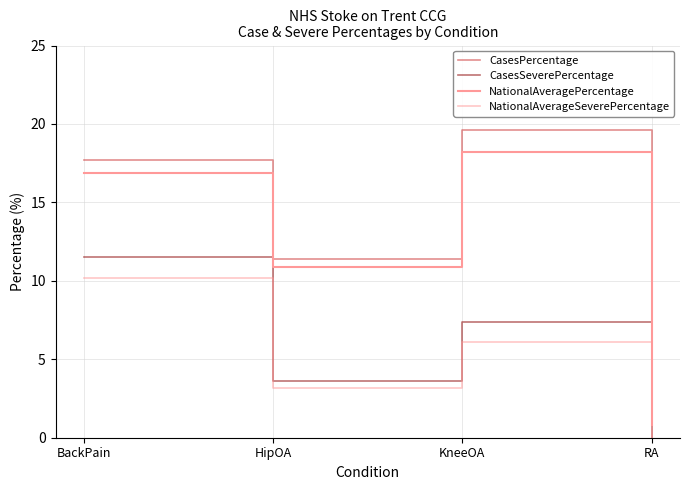

Which series has the widest spread of values?

CasesPercentage